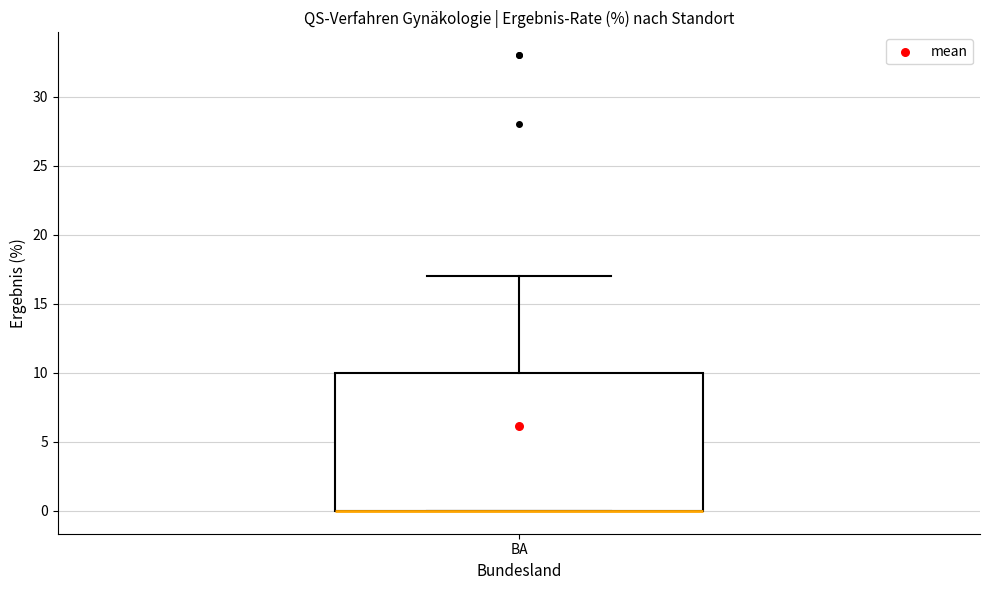

Read this box plot against the y-axis: the position of the median line, the range covered by the box, and the ends of both whiskers. The values are not printed on the chart, so give them approximately, as read against the axis.

median 0 (drawn on the box's lower edge), box 0 to 10, whiskers 0 to 17